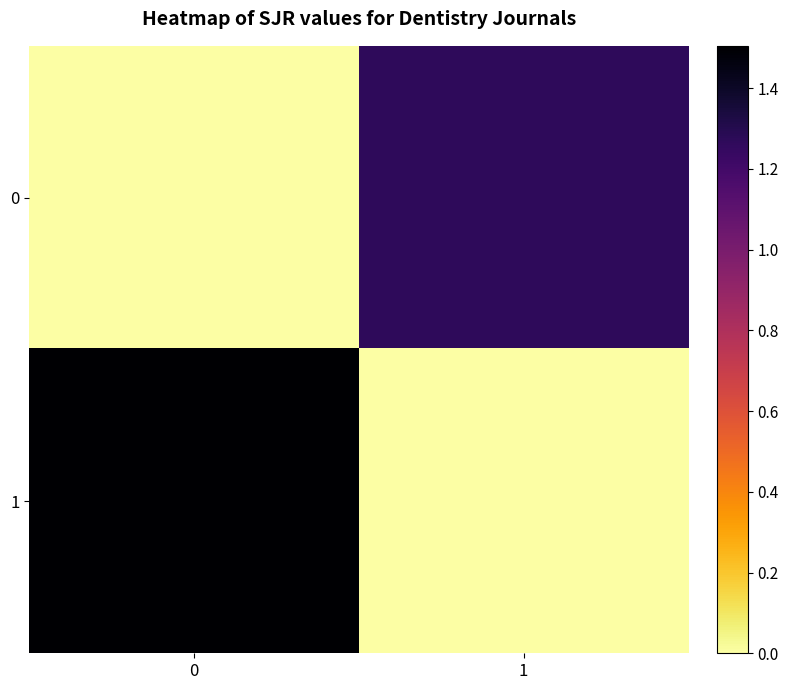

Reading right to left, list all the values displayed in this chart.

0: 1=1.3	0=0.0
1: 1=0.0	0=1.5